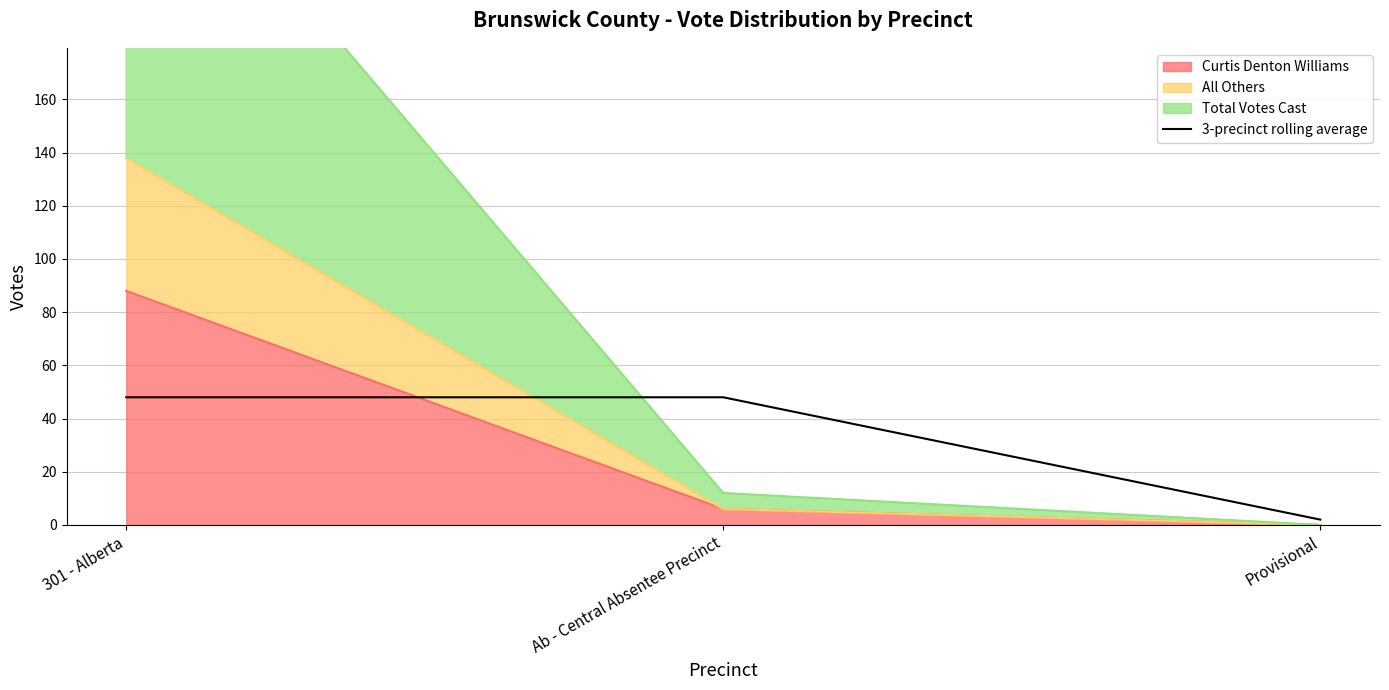

The chart shows a value of 48 at Ab - Central Absentee Precinct. True or false?

True